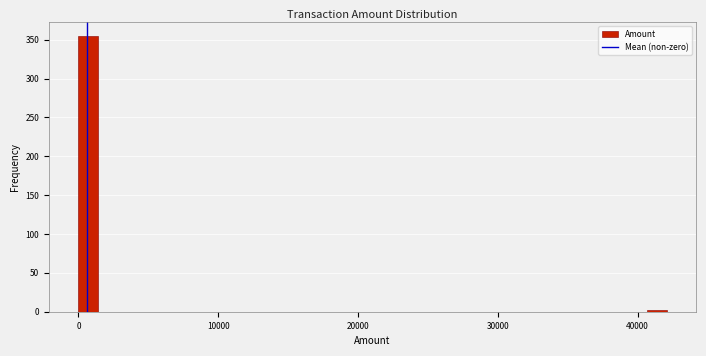

Read against the x-axis, roughly where is the centre of the tallest bar?

1000